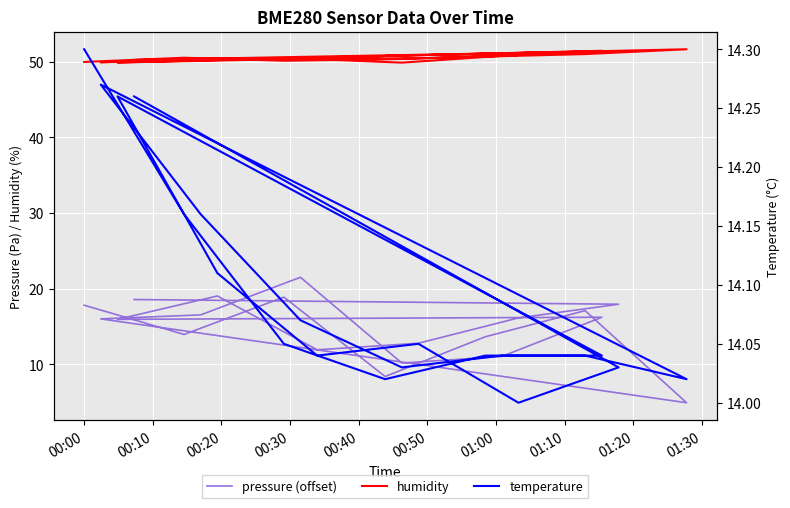

Is the value of temperature at 01:20 greater than the value of humidity at 10?

No